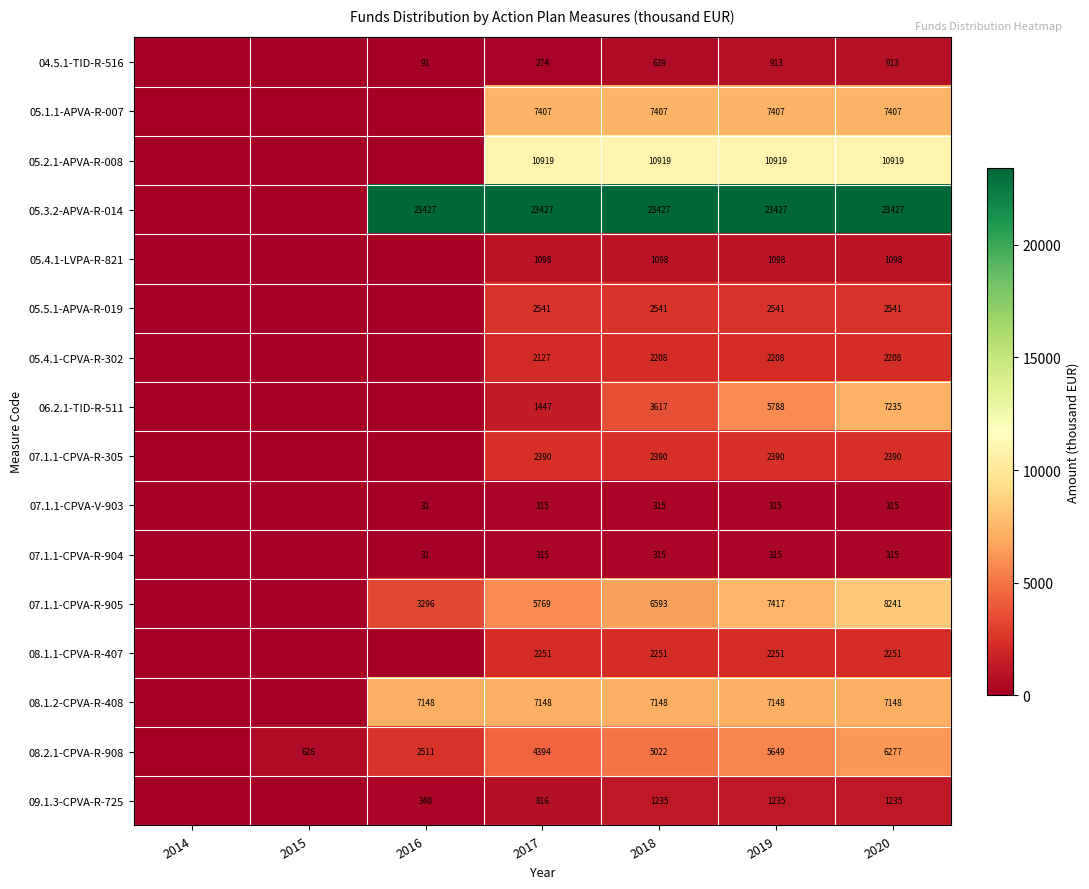

What is the total value across all series at 2017?

72638